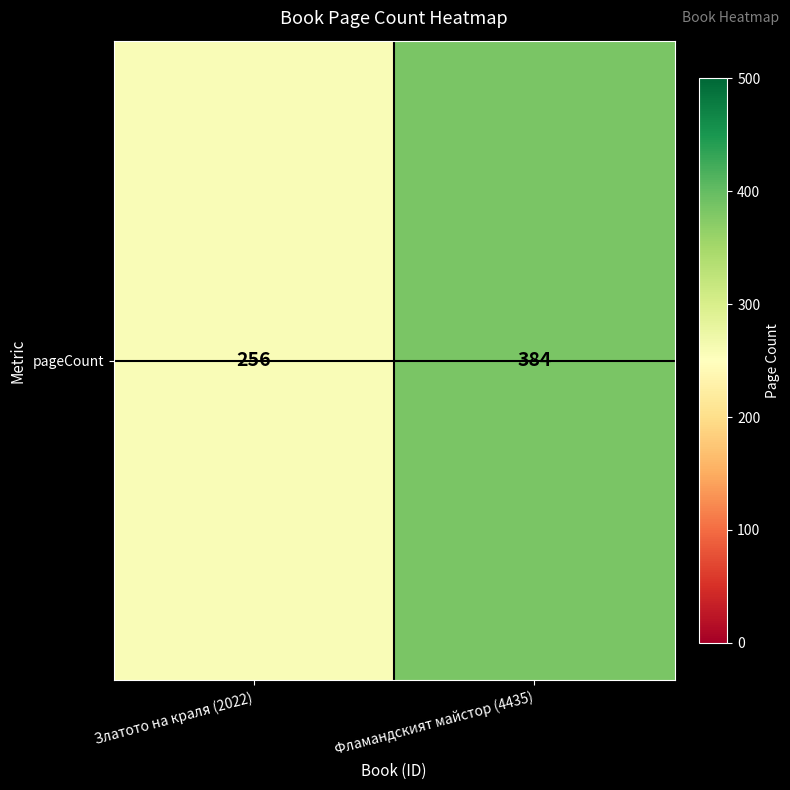

The value at Златото на краля (2022) is 256. True or false?

True